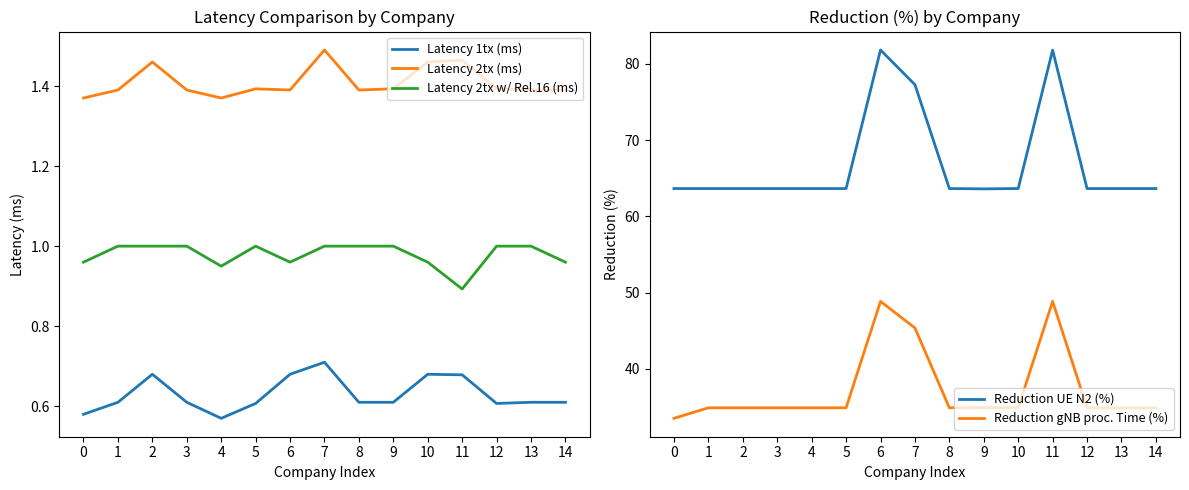

True or false: Reduction UE N2 (%) and Latency 1tx (ms) intersect in this chart.

False